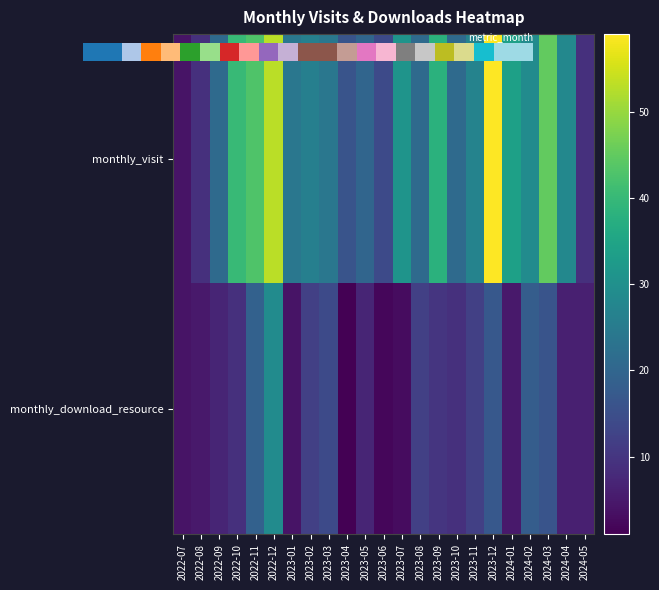

What is the difference between the maximum and minimum values in the monthly_visit series?

55